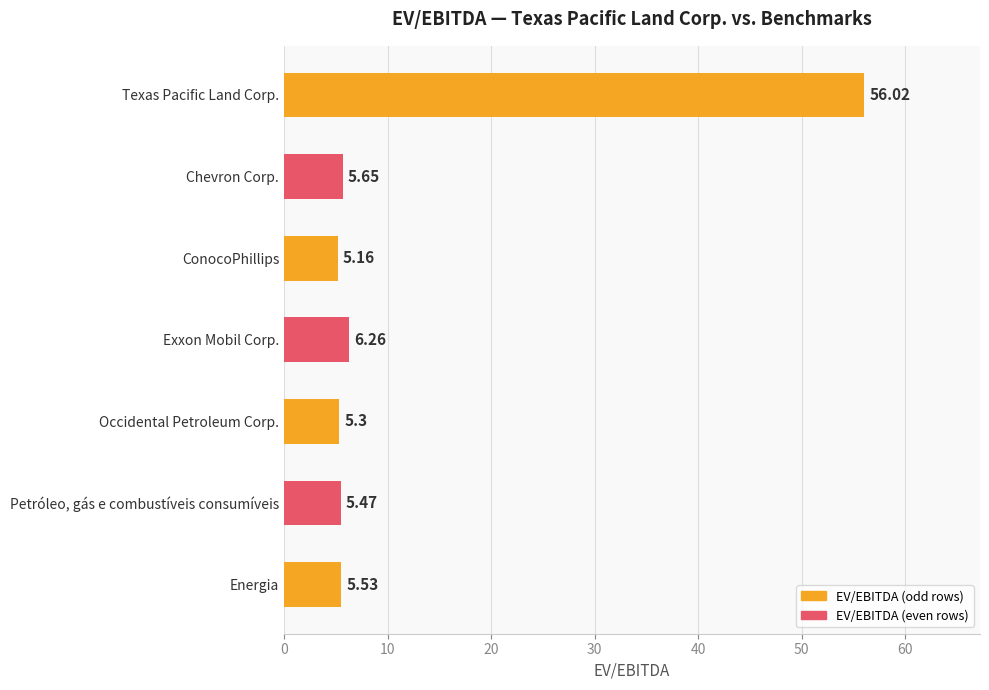

Rank the categories by value from lowest to highest.

ConocoPhillips, Occidental Petroleum Corp., Petróleo, gás e combustíveis consumíveis, Energia, Chevron Corp., Exxon Mobil Corp., Texas Pacific Land Corp.